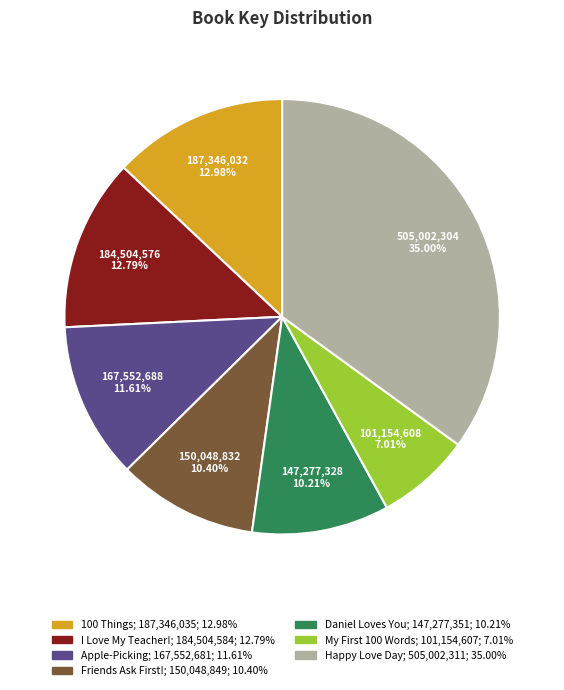

Is there a majority slice in this chart?

No